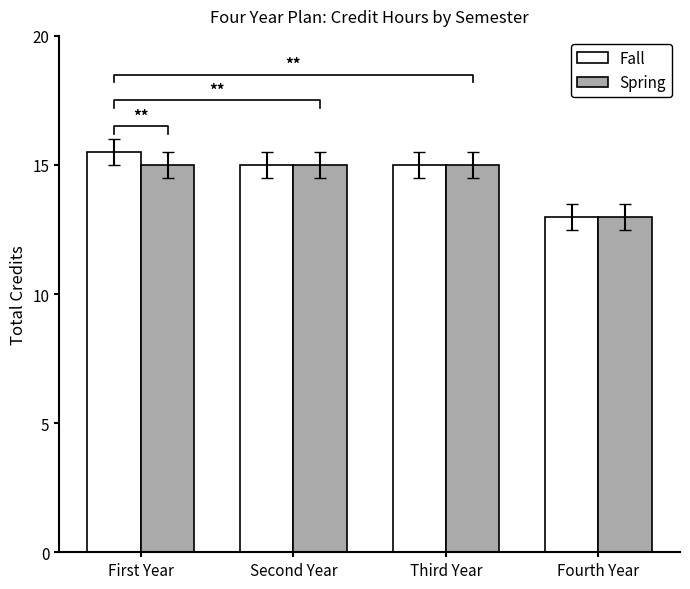

Rank the series at Third Year from highest to lowest value.

Fall, Spring